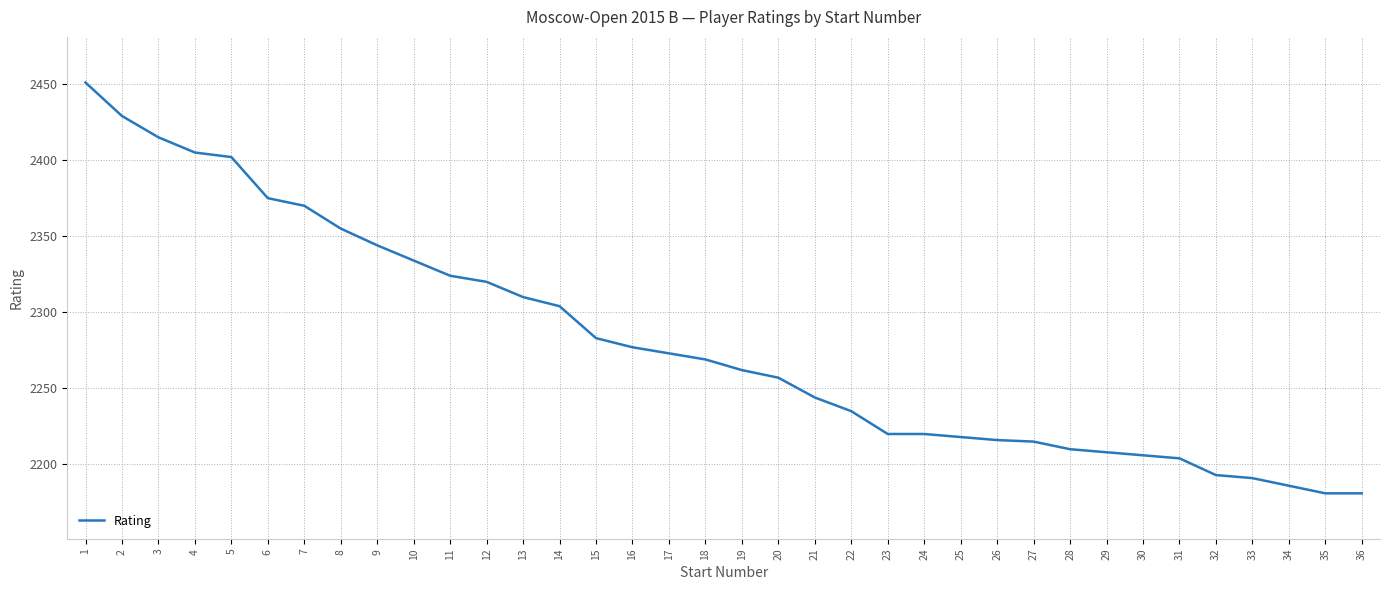

Approximately how many times larger is the value at 30 compared to 33?

1.0